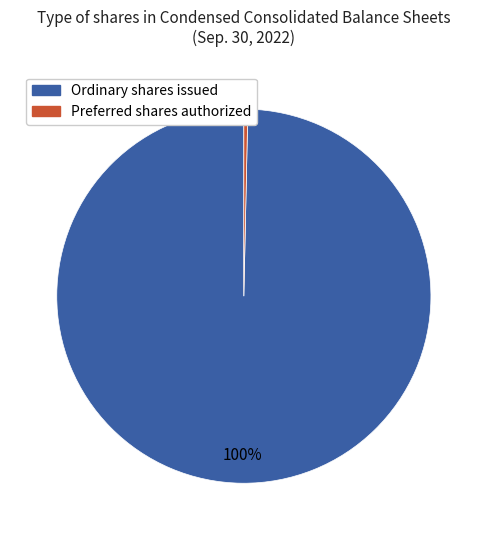

How many segments does this pie chart have?

2